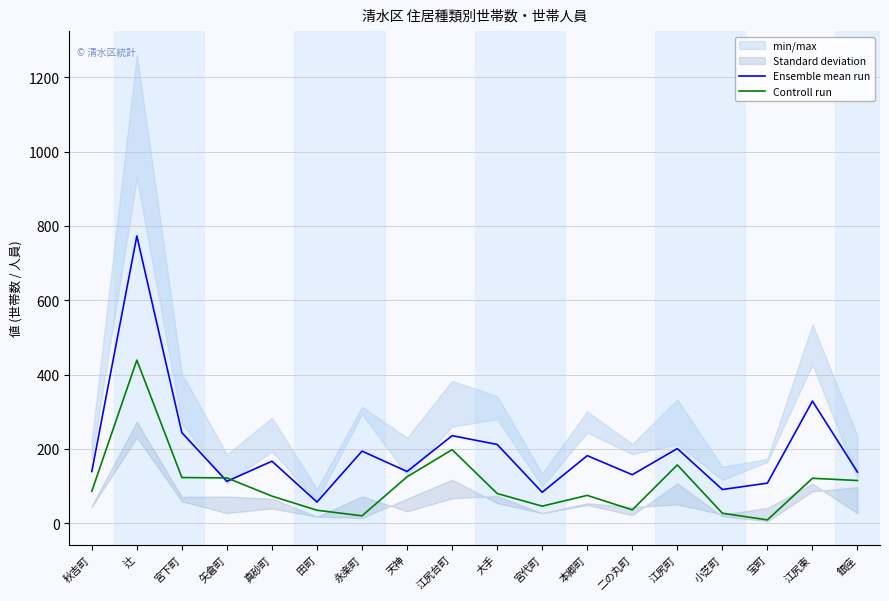

What position from the left is 江尻町?

14